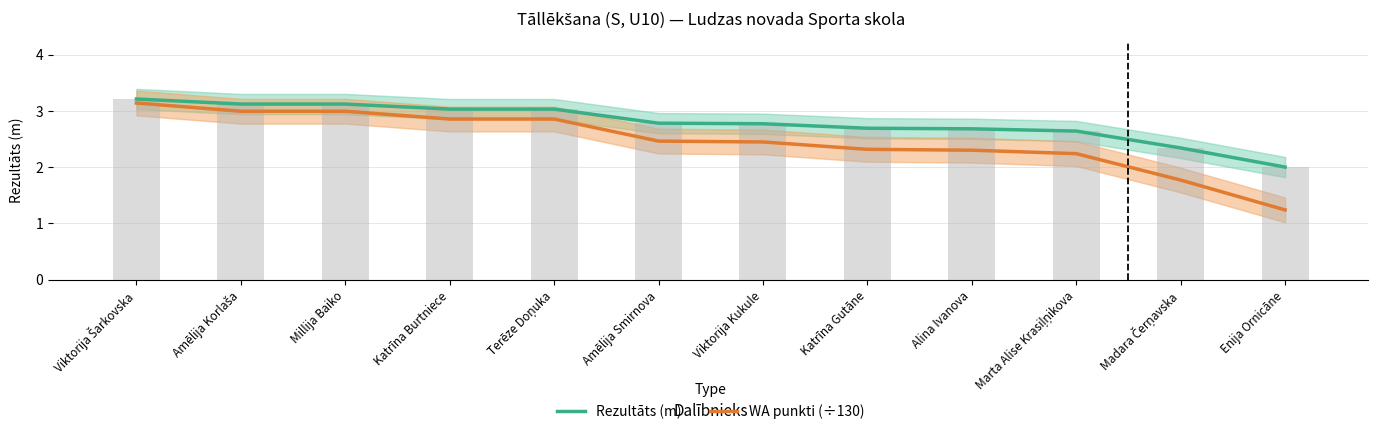

What is the value of the WA punkti (÷130) bar at the 2nd from the left?

3.0